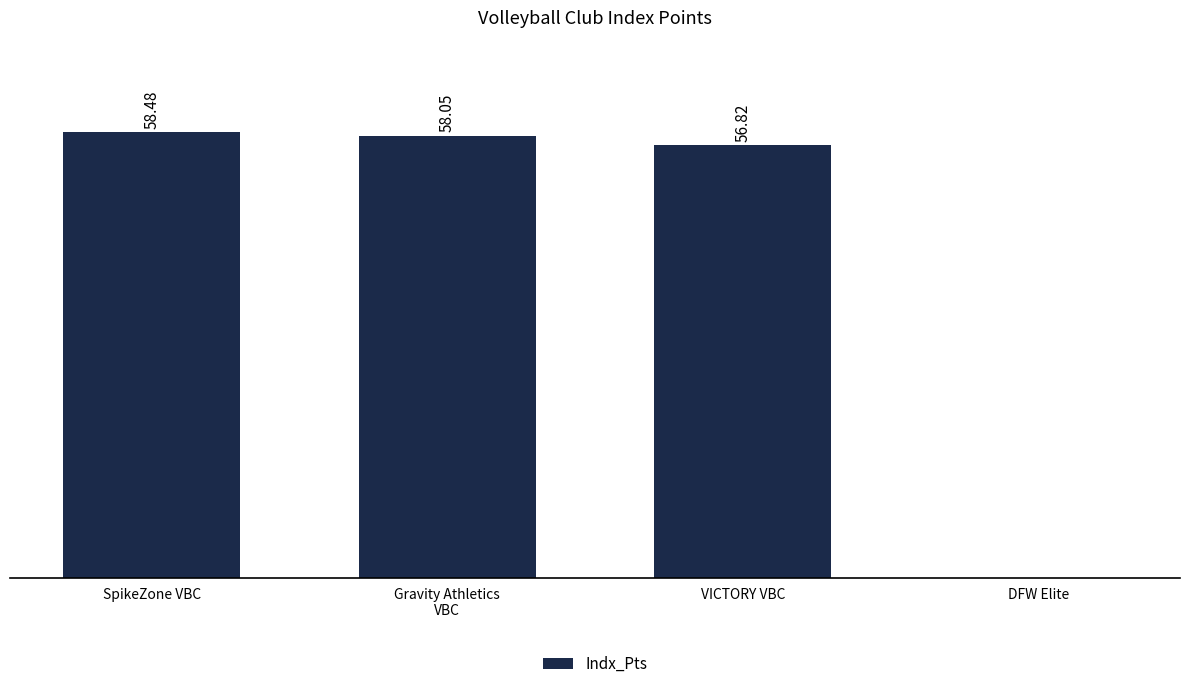

Where does the data first go above 58?

SpikeZone VBC